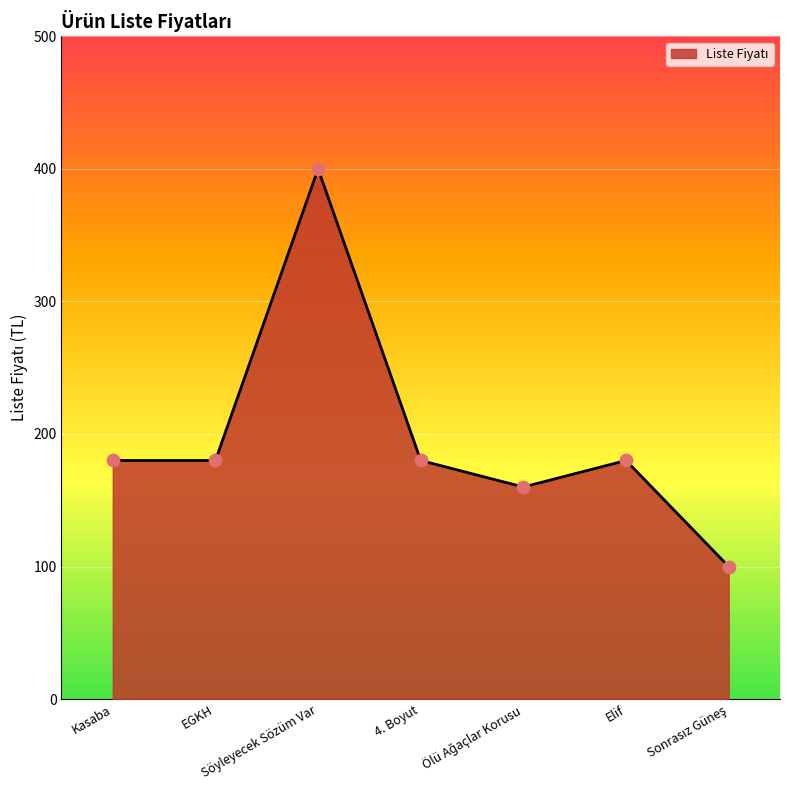

What is the greatest value displayed?

400